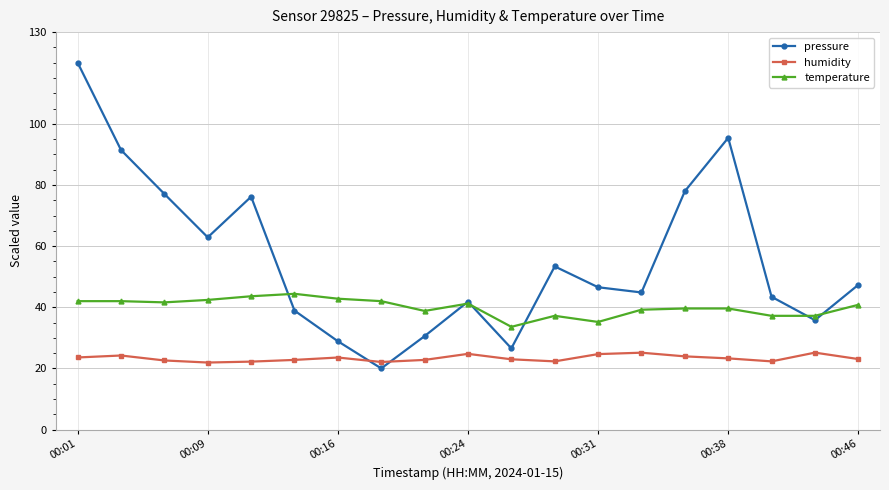

What is the value of the temperature point at the 8th from the left?

42.0